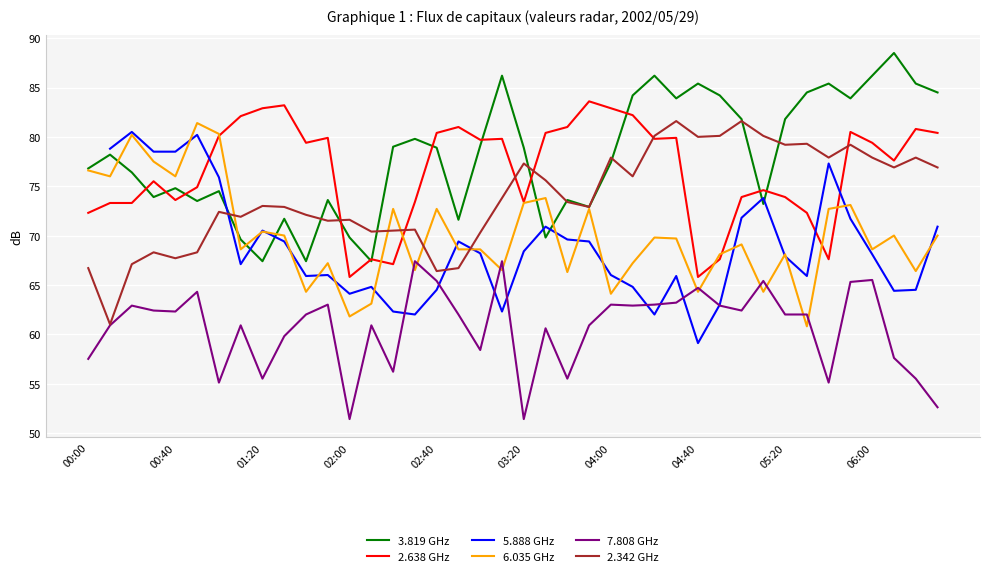

How many interior local peaks does the 2.342 GHz series have?

12